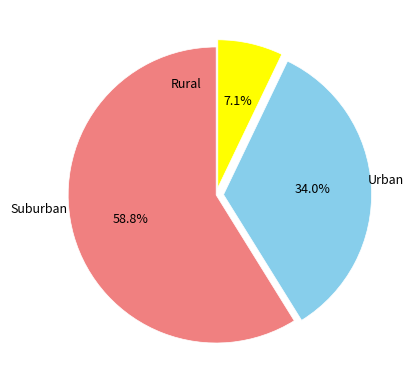

Is there a majority slice in this chart?

Yes